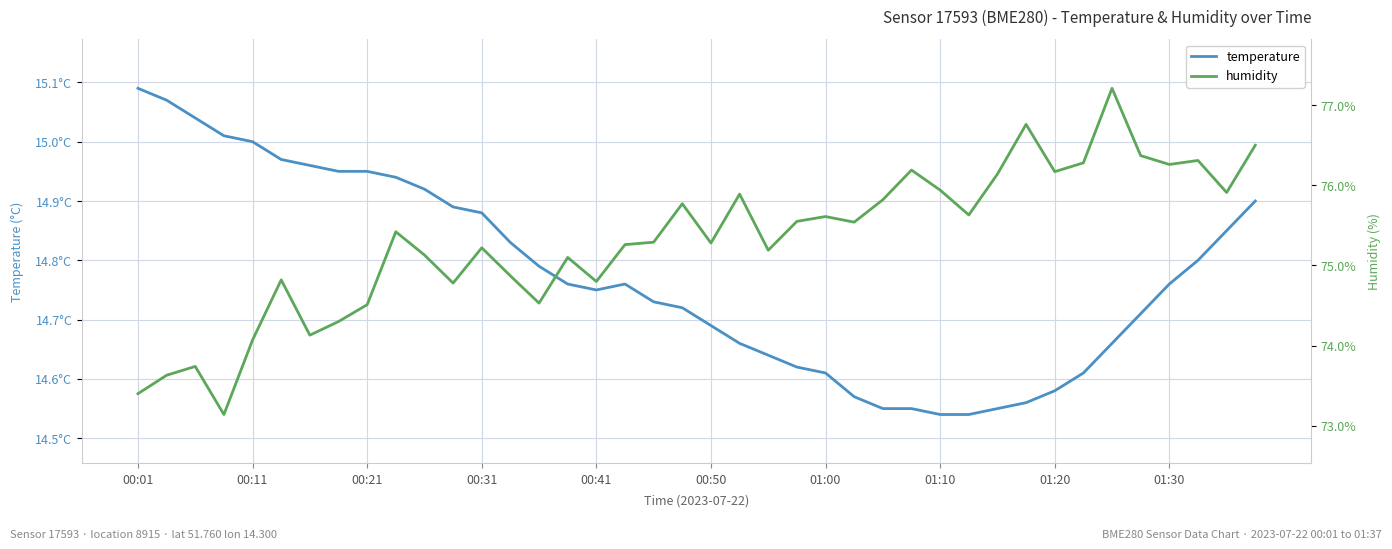

Between 10 and 16, which series saw the biggest shift?

humidity